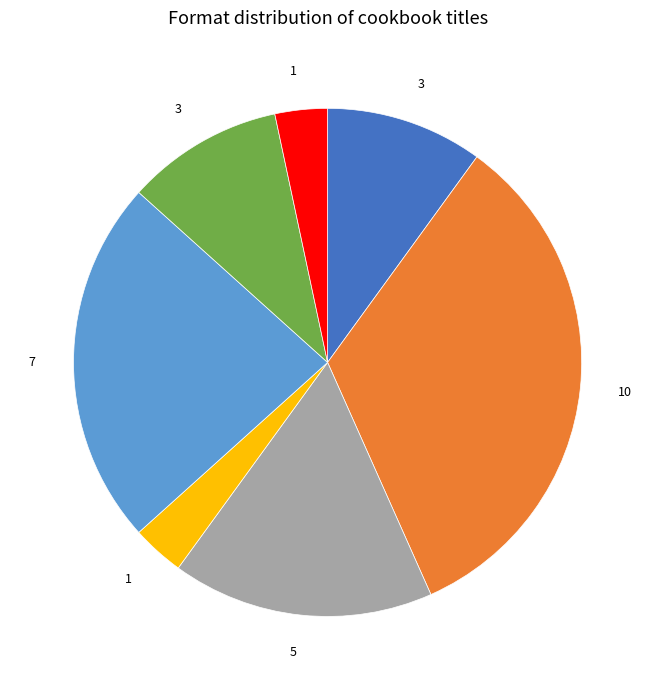

Does any single category account for the majority?

No